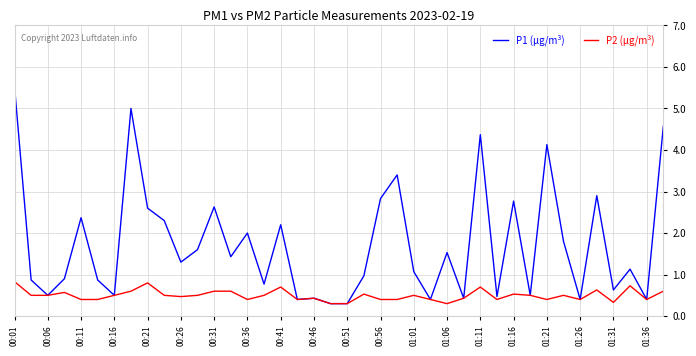

List the series in order of their overall mean, highest first.

P1 (µg/m³), P2 (µg/m³)